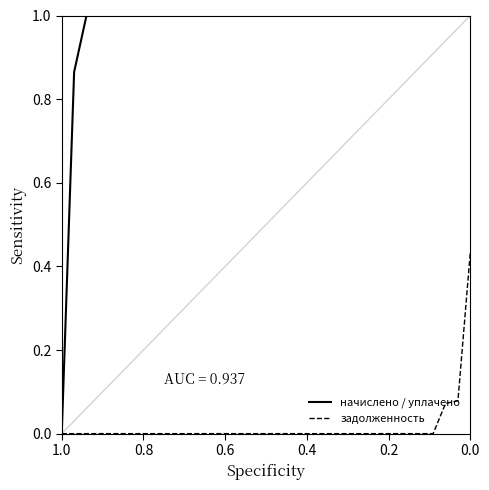

True or false: задолженность has more than 1 points higher than both neighbors.

False